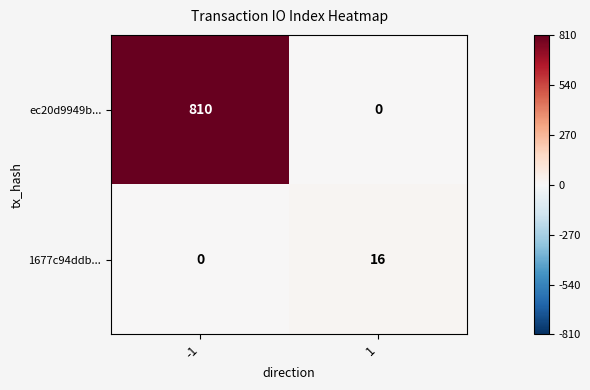

What is the maximum value shown in the chart?

810